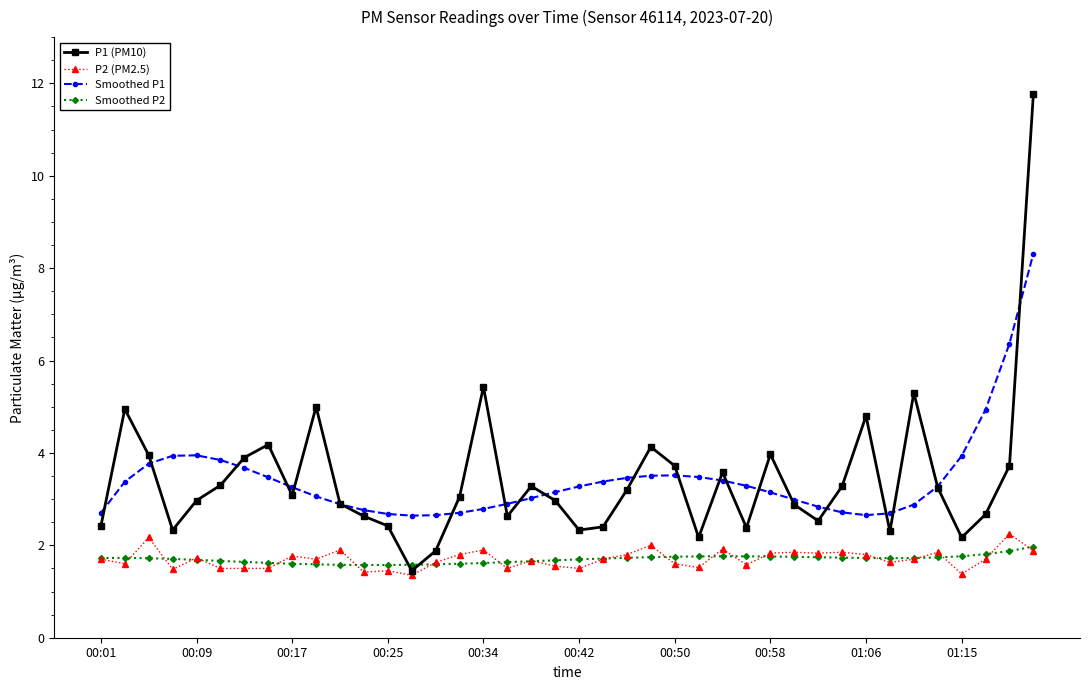

Which series has the largest range (max minus min)?

P1 (PM10)